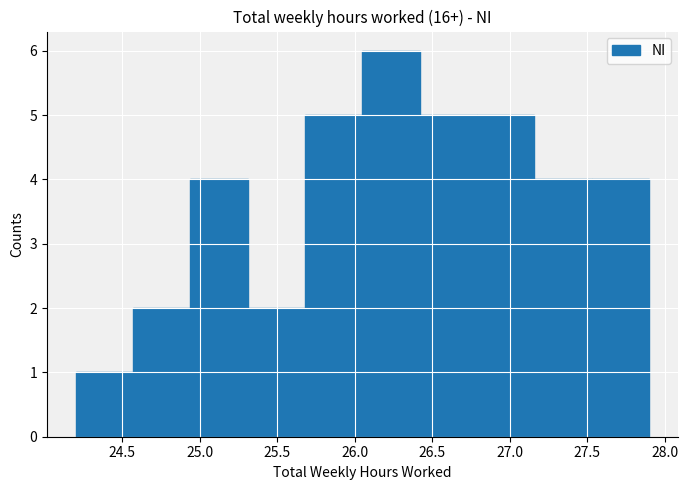

How tall is the bar that spans 24.94 to 25.31 on the x-axis? Neither the bar edges nor the heights are printed on the chart, so give them approximately, as read against the axes.

4